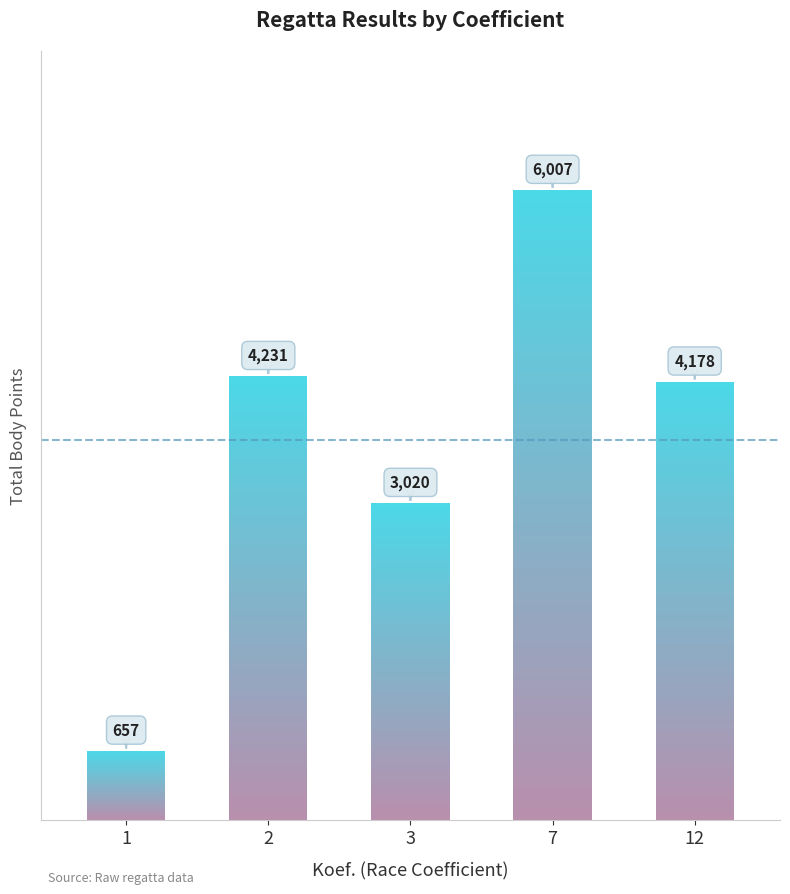

How many bars are there in total?

5